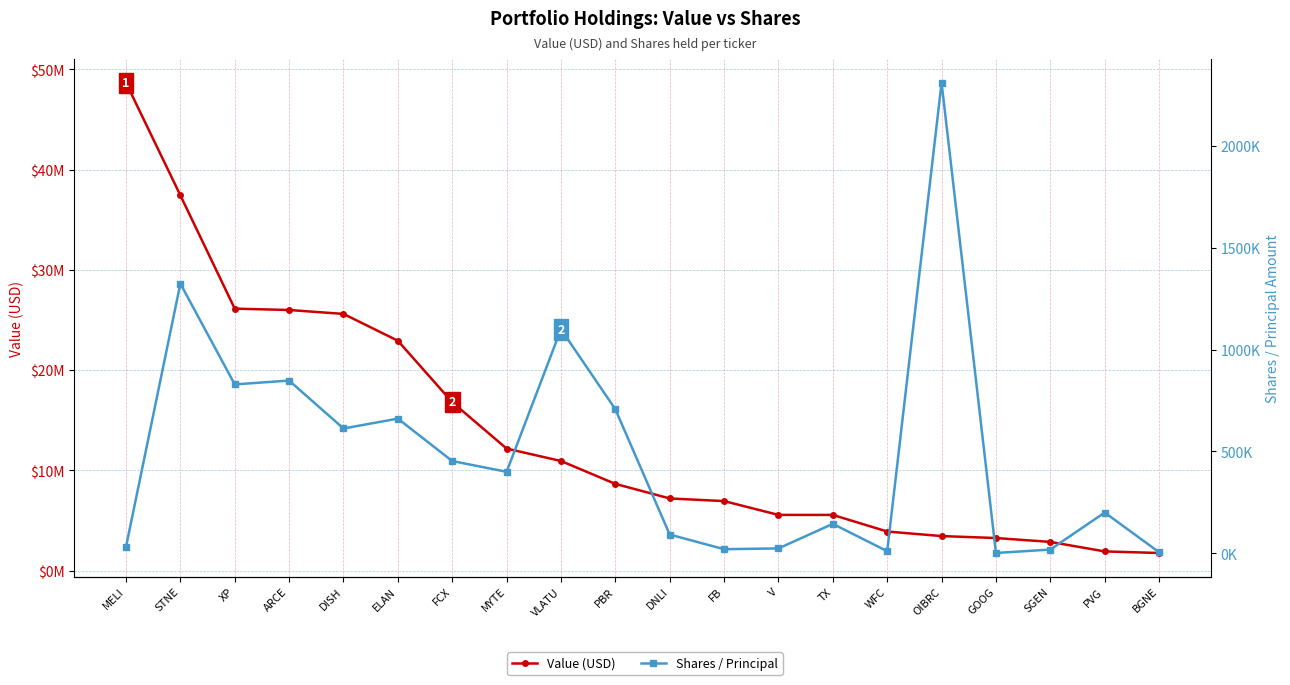

Which category has the highest value in the Value (USD) series?

MELI